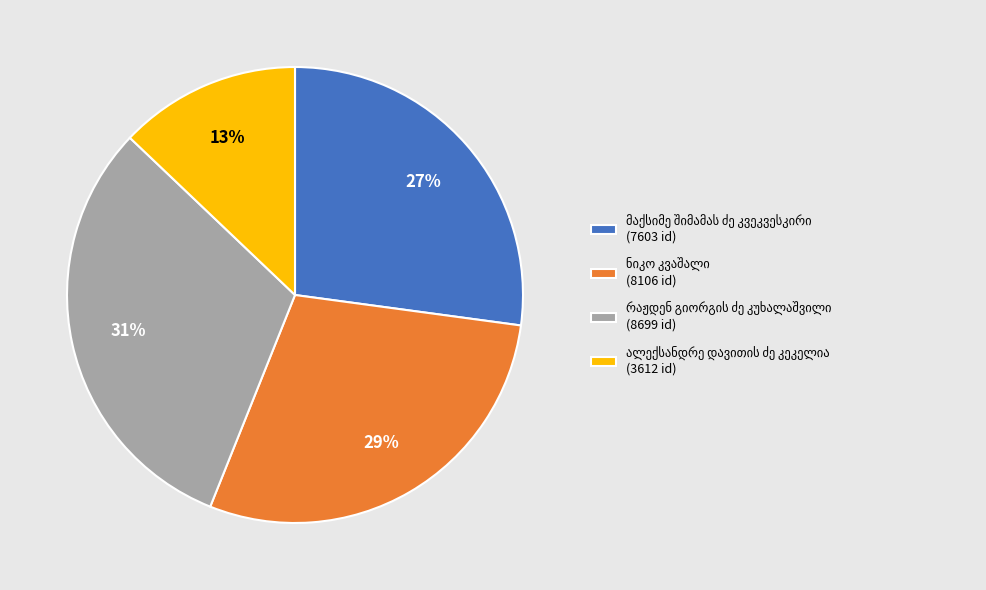

To the nearest percent, what is the difference between the largest and smallest slice percentages?

18%